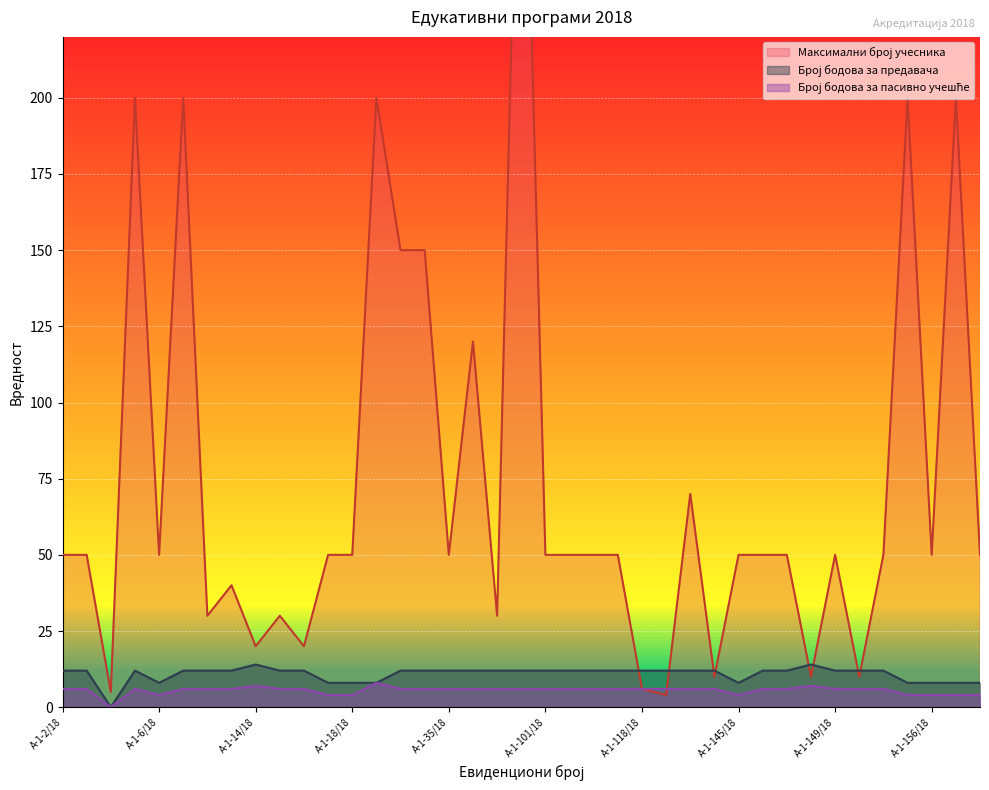

How many data points in Број бодова за пасивно учешће are less than 6?

9